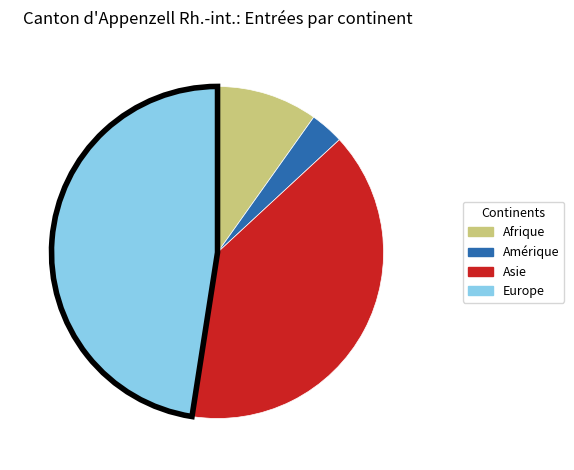

True or false: Europe accounts for 39% of the total.

False